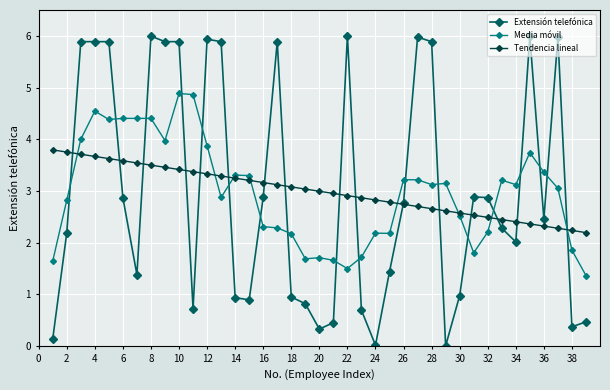

What are all the series names shown in the legend?

Extensión telefónica, Media móvil, Tendencia lineal